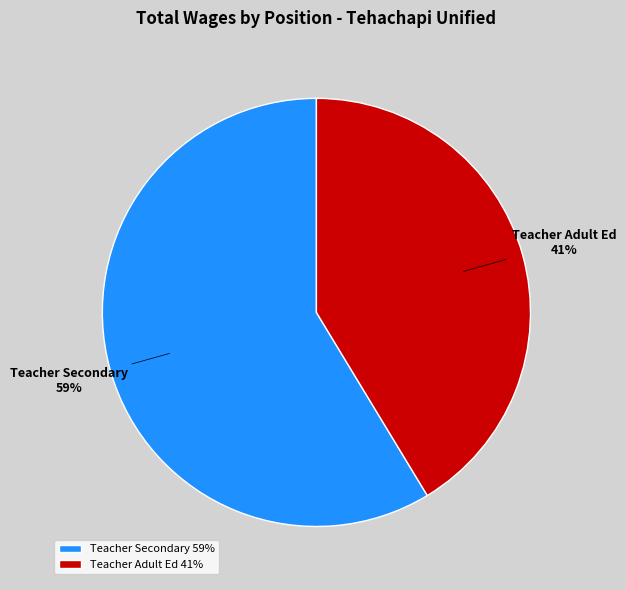

Is the sum of Teacher Secondary and Teacher Adult Ed greater than half?

Yes